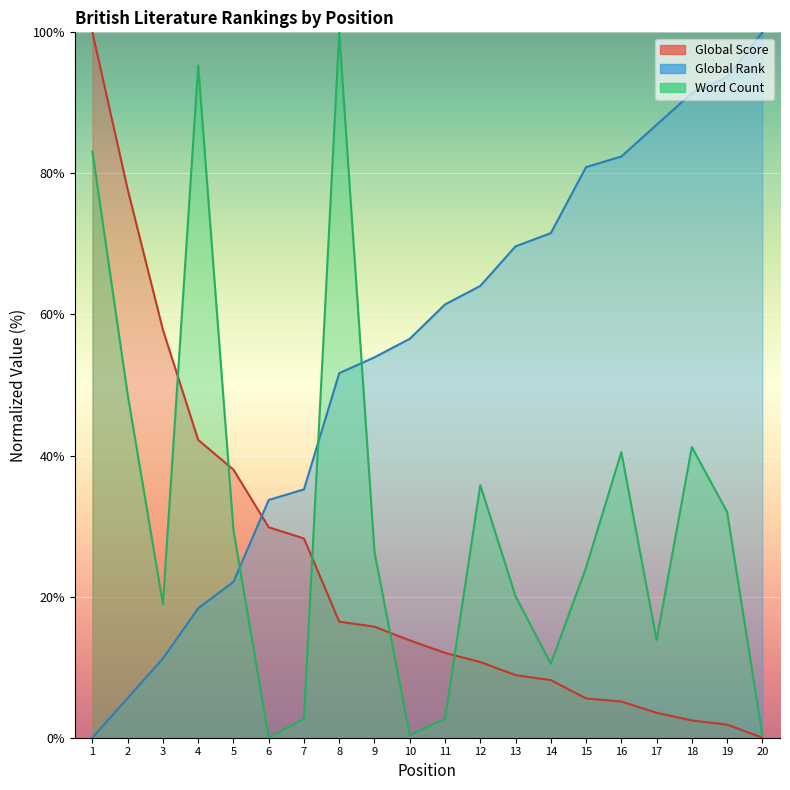

Which series changed the most between 1 and 6?

Word Count